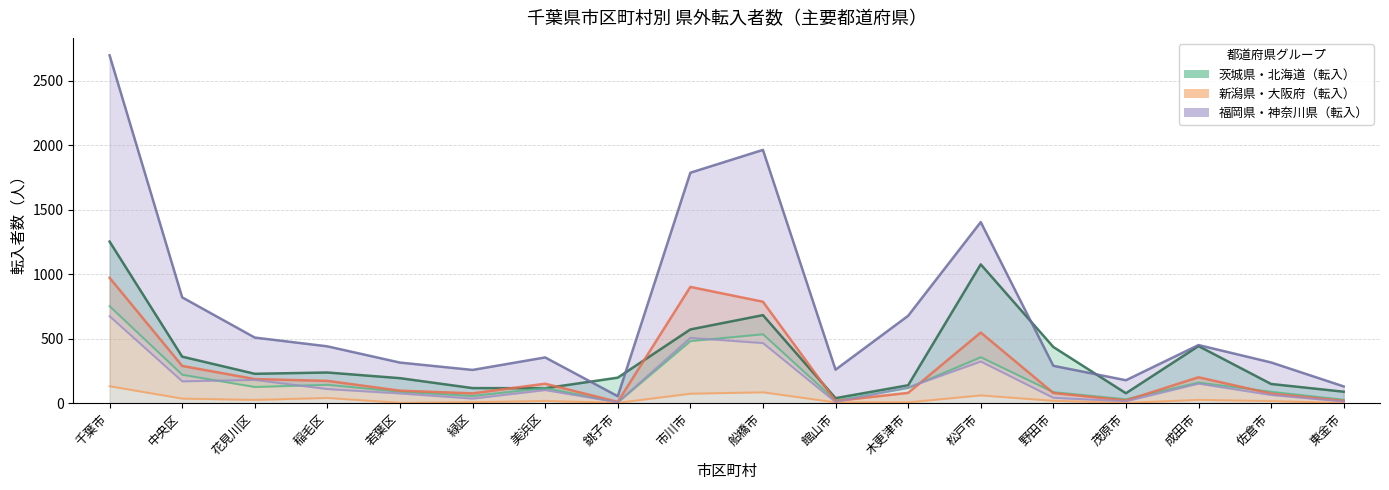

Which category has the highest value in the 新潟県_転入 series?

千葉市